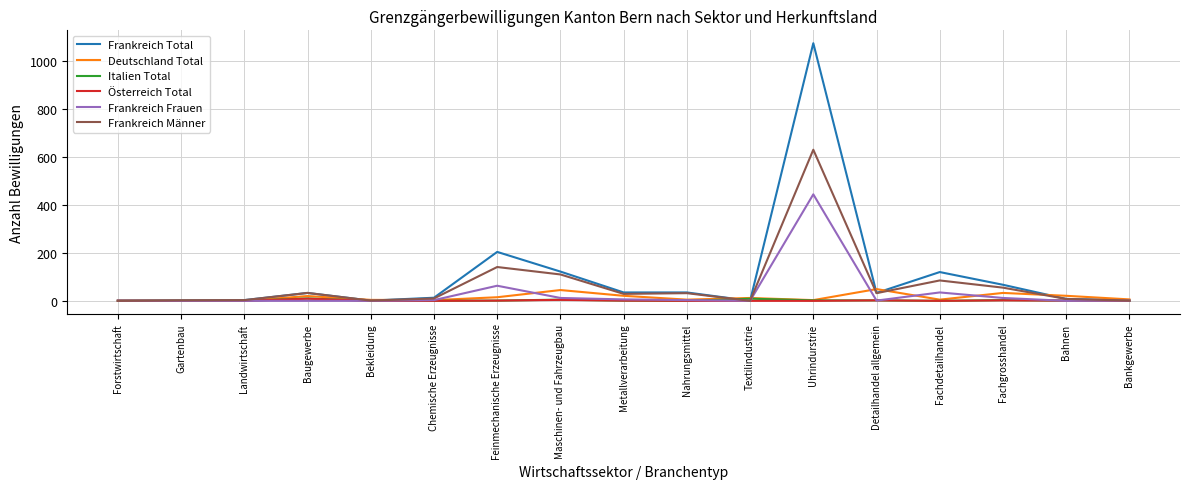

At which category is the sum across all series the highest?

Uhrindurstrie